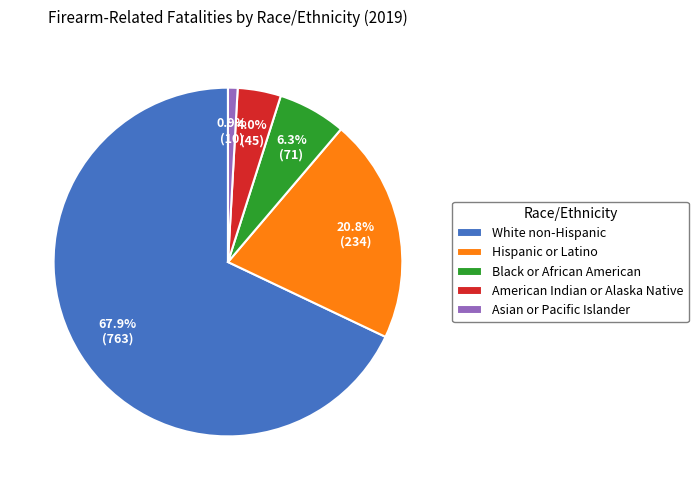

To the nearest percent, what is the difference between the largest and smallest slice percentages?

67%